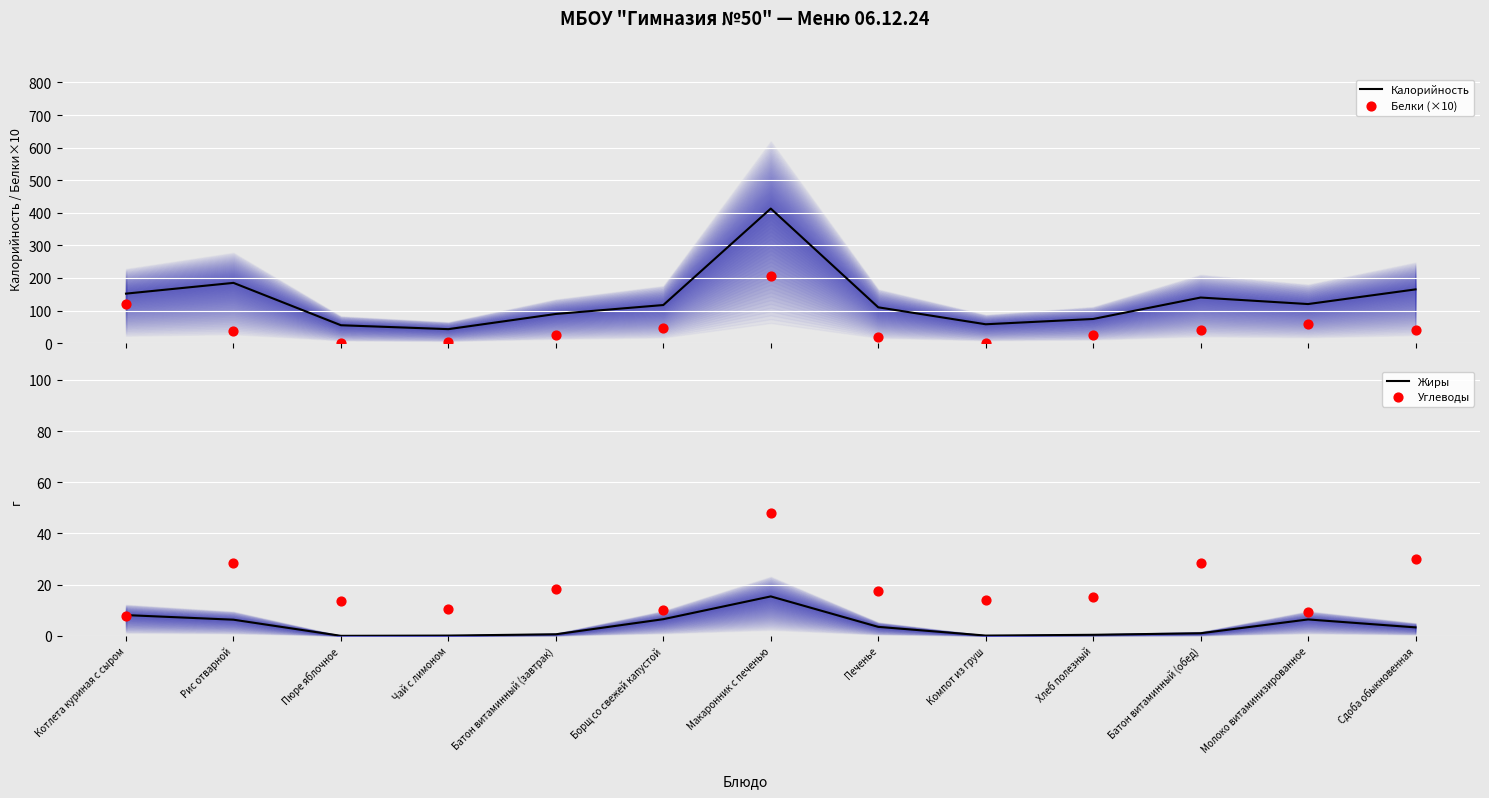

What are all the series names shown in the legend?

Калорийность, Белки (×10), Жиры, Углеводы